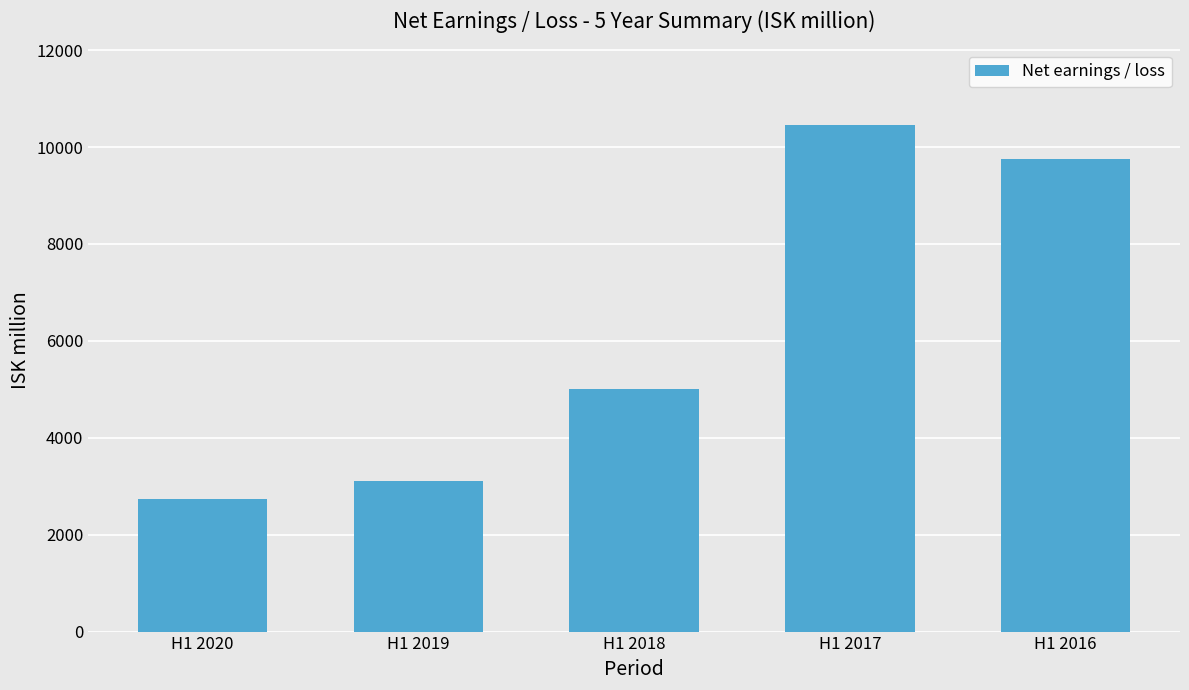

Which label corresponds to the largest value in the chart?

H1 2017